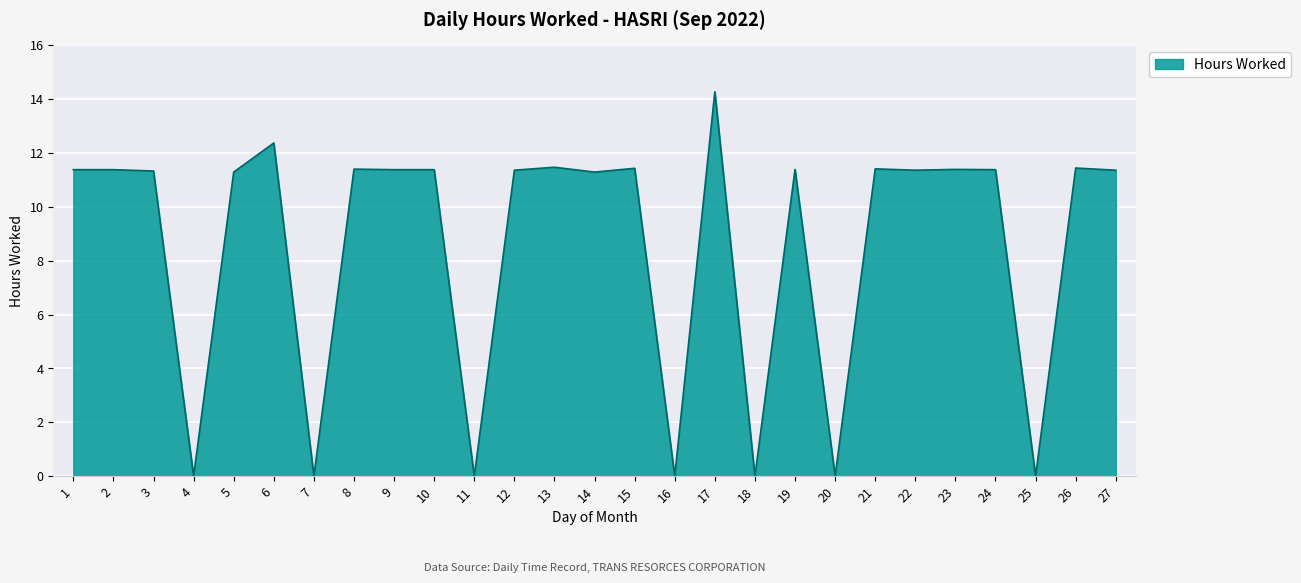

The value at 2 is 6.1. True or false?

False